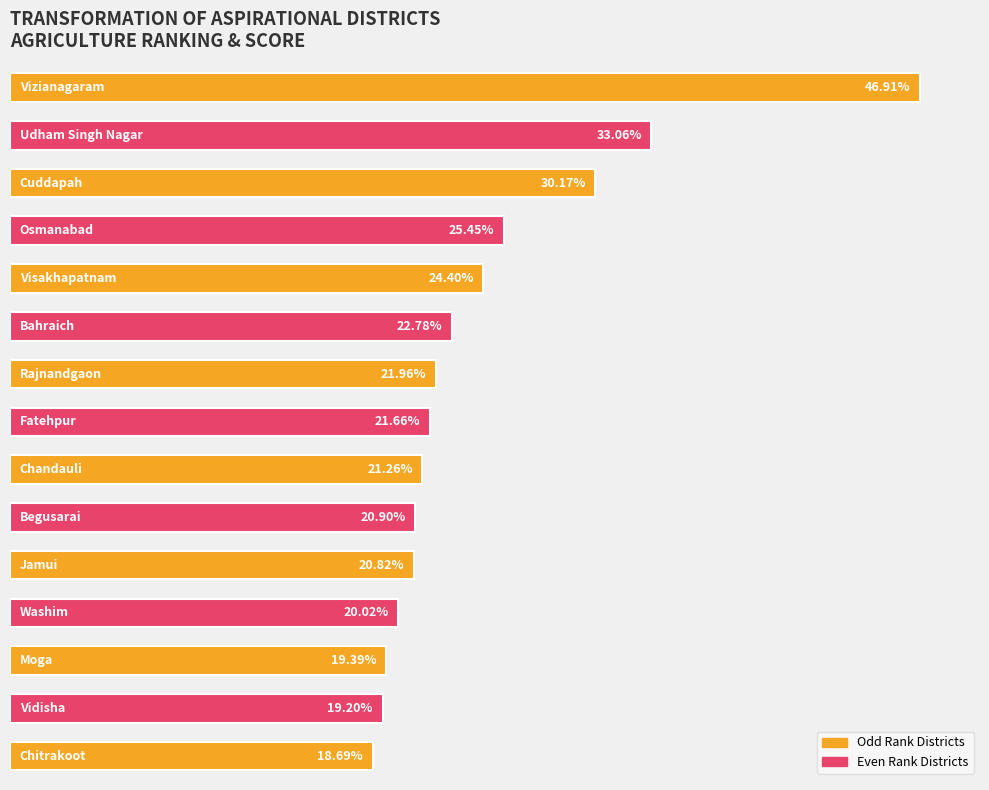

What is the maximum value shown in the chart?

0.5